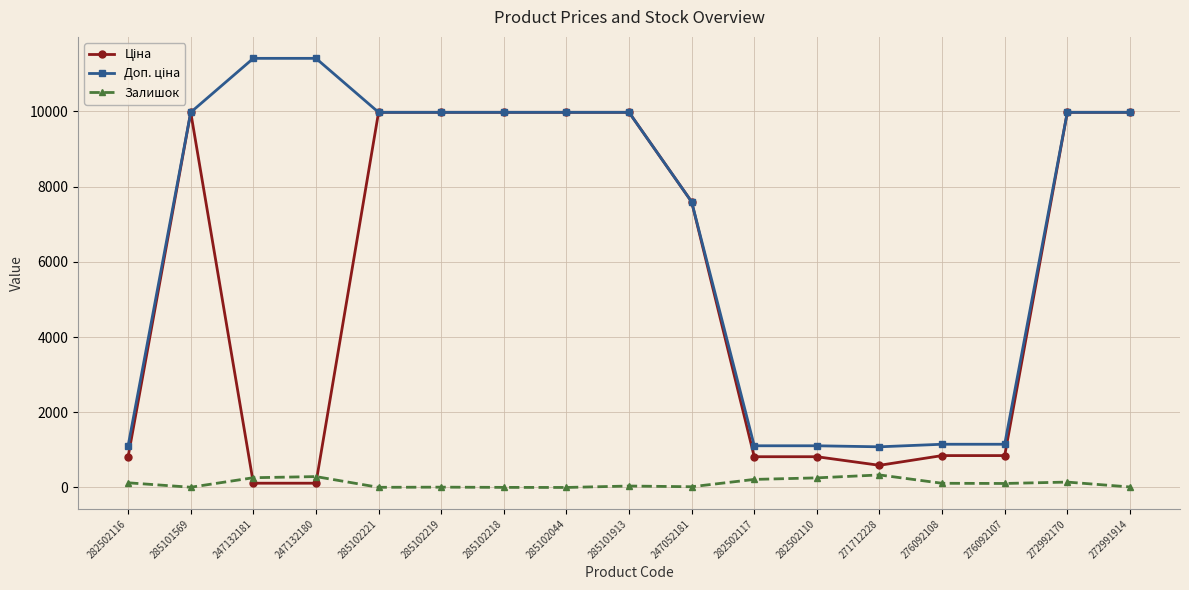

At how many categories does at least one series exceed 9217?

10